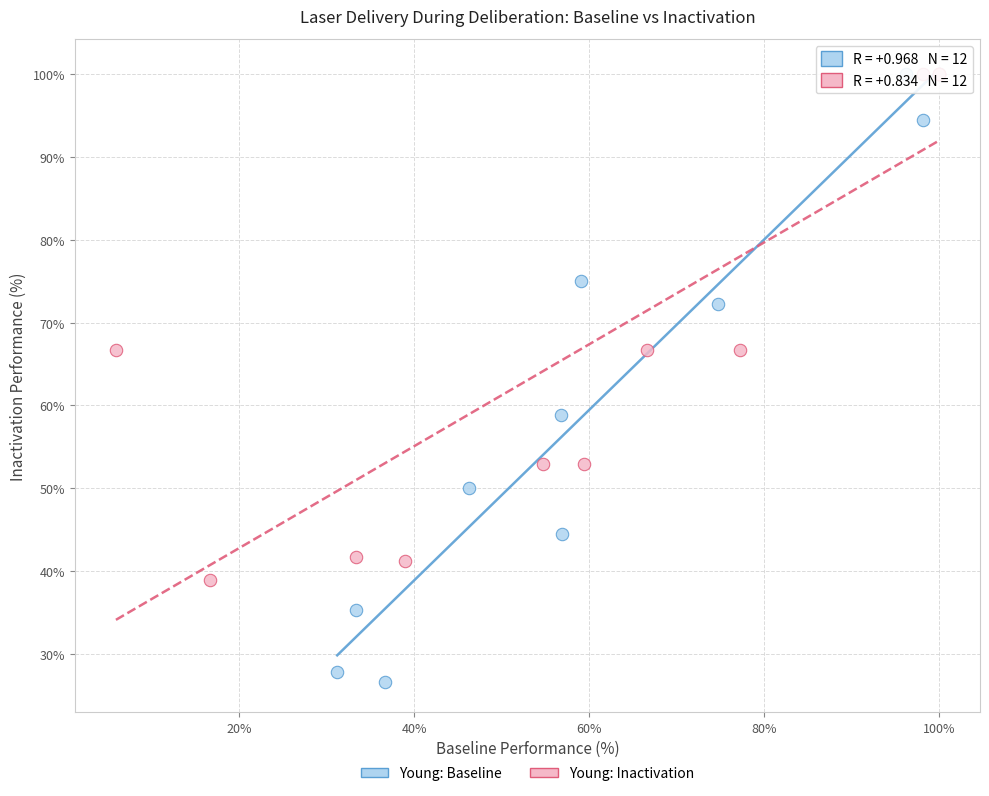

Which series has the largest Y range (max minus min)?

Young: Baseline